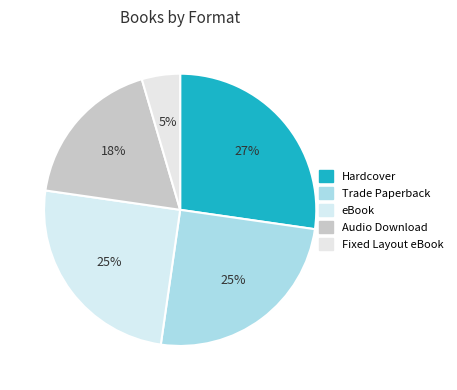

True or false: Hardcover accounts for 18% of the total.

False